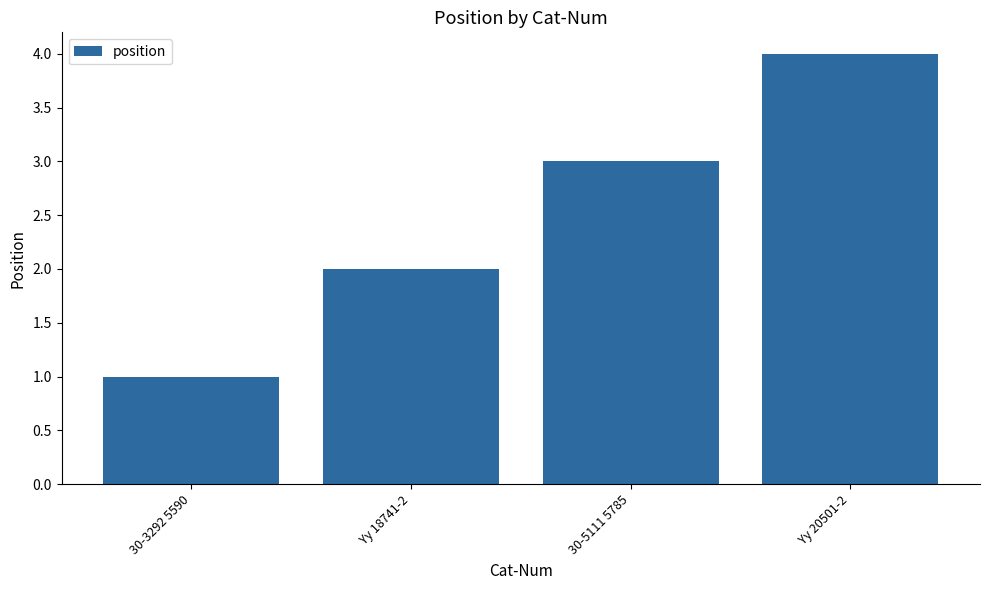

The chart shows a value of 4 at Yy 20501-2. True or false?

True